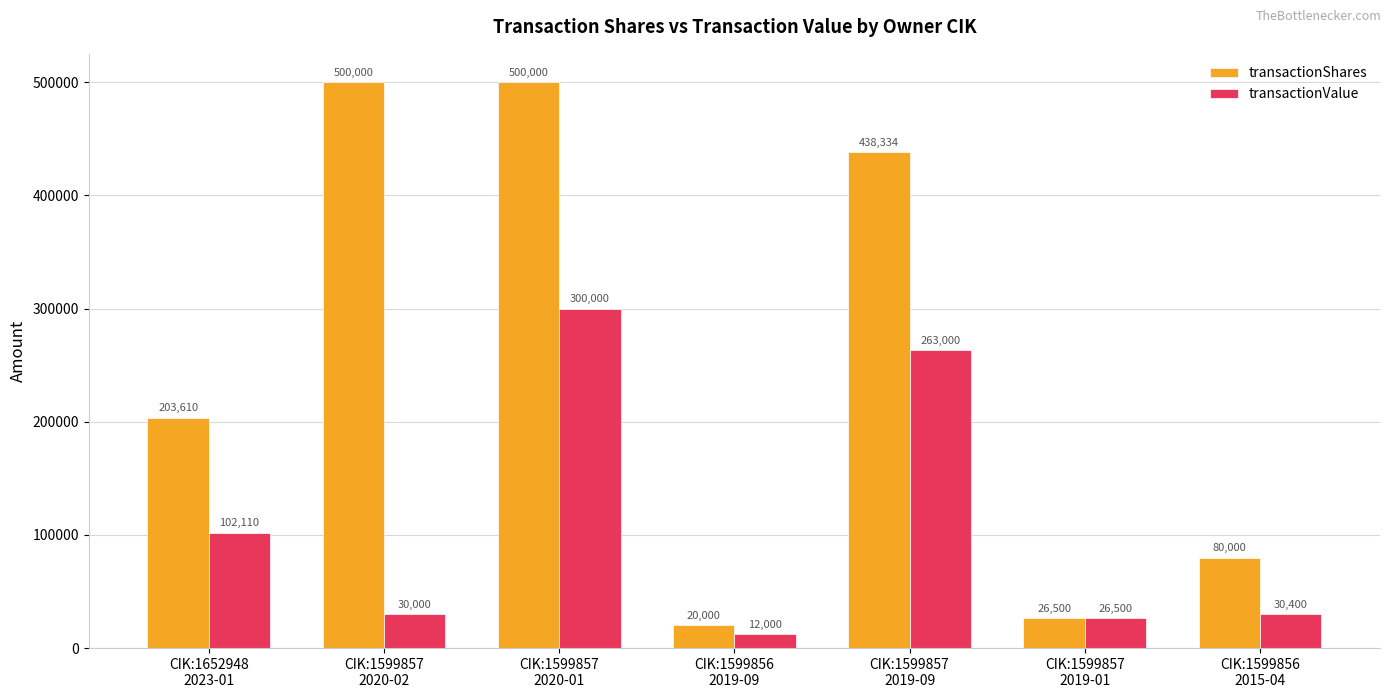

How many bars are there in each group?

2